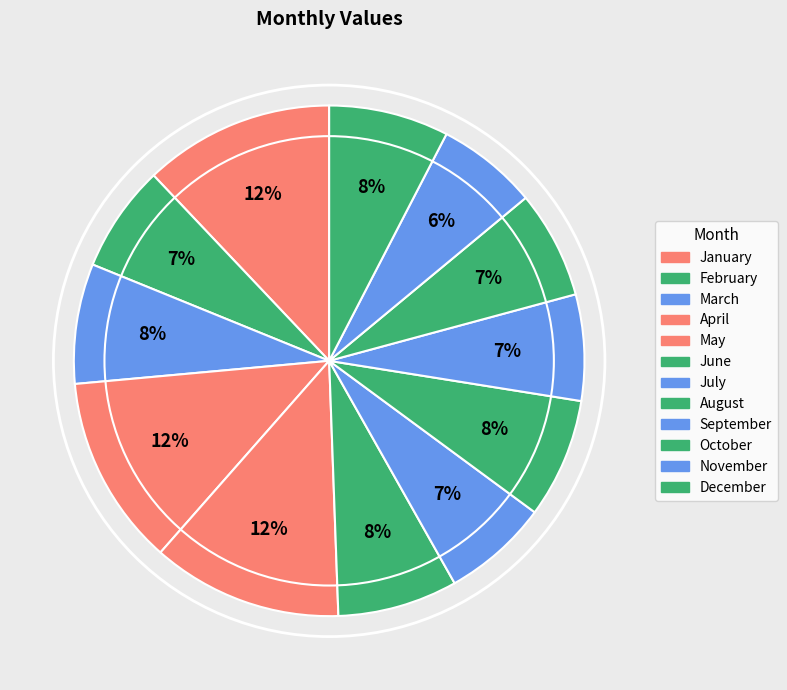

How many segments does this pie chart have?

12